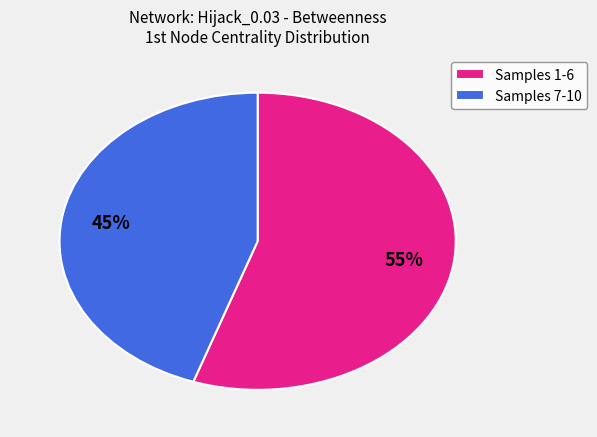

Combined, do Samples 7-10 and Samples 1-6 account for over 50%?

Yes